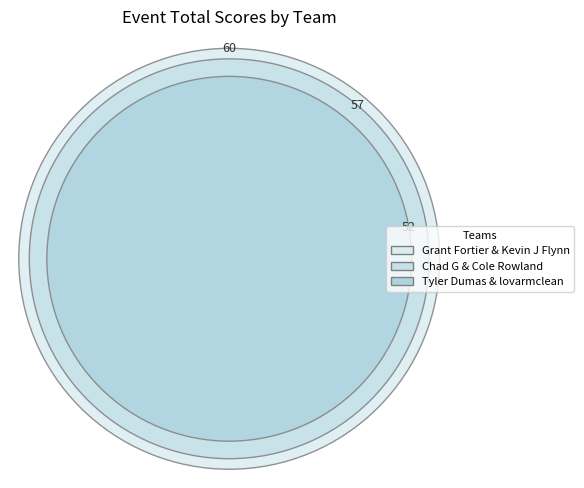

Combined, do Chad G & Cole Rowland and Tyler Dumas & lovarmclean account for over 50%?

Yes